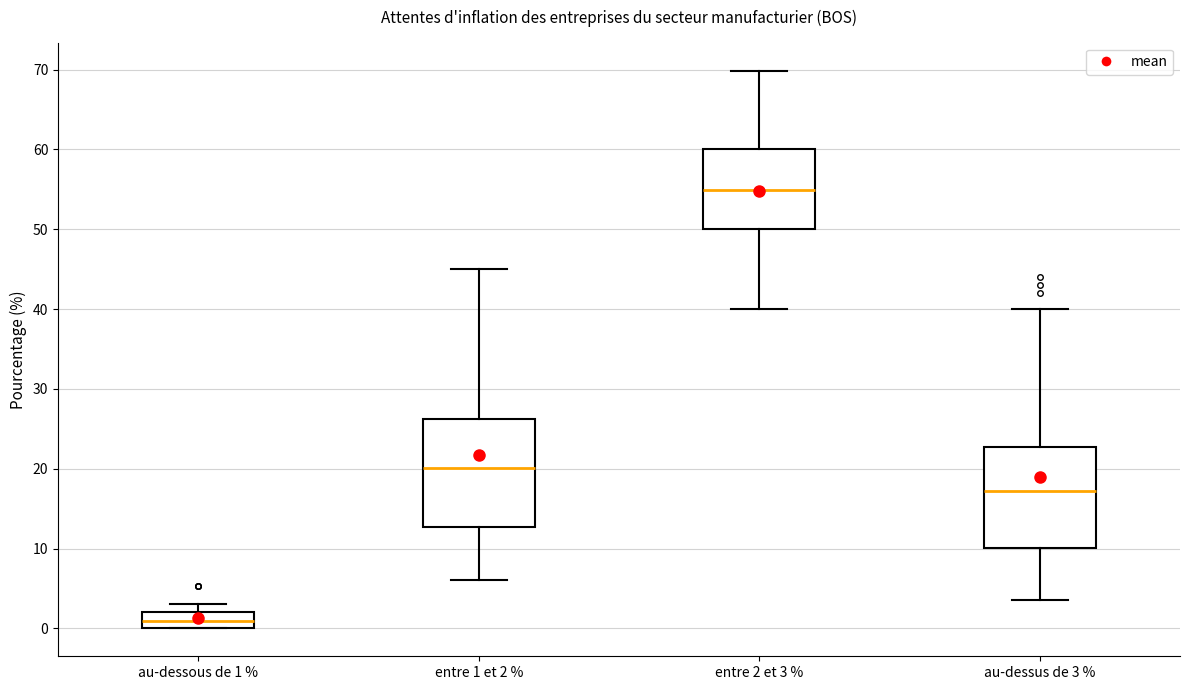

Where is the lower edge of the box for entre 1 et 2 % on the y-axis? The values are not printed on the chart, so give them approximately, as read against the axis.

13